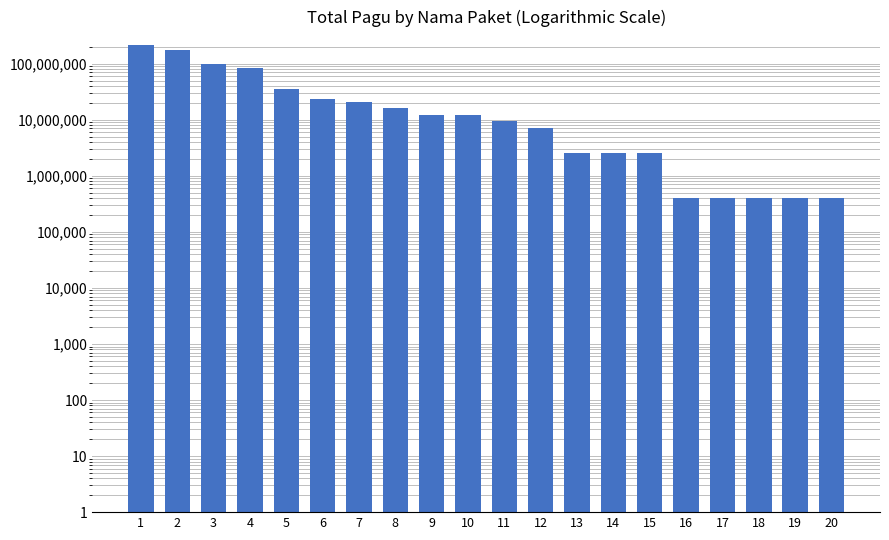

How many data points are above 11950000?

9